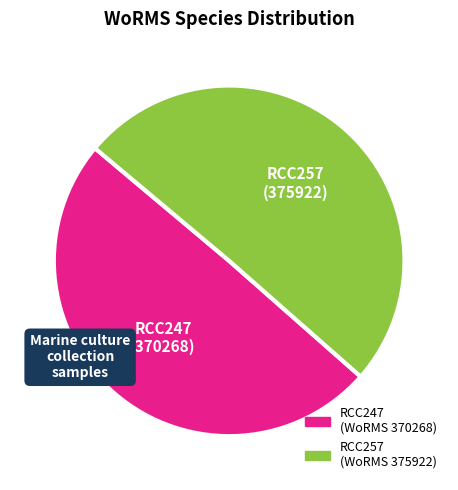

Is there a majority slice in this chart?

Yes